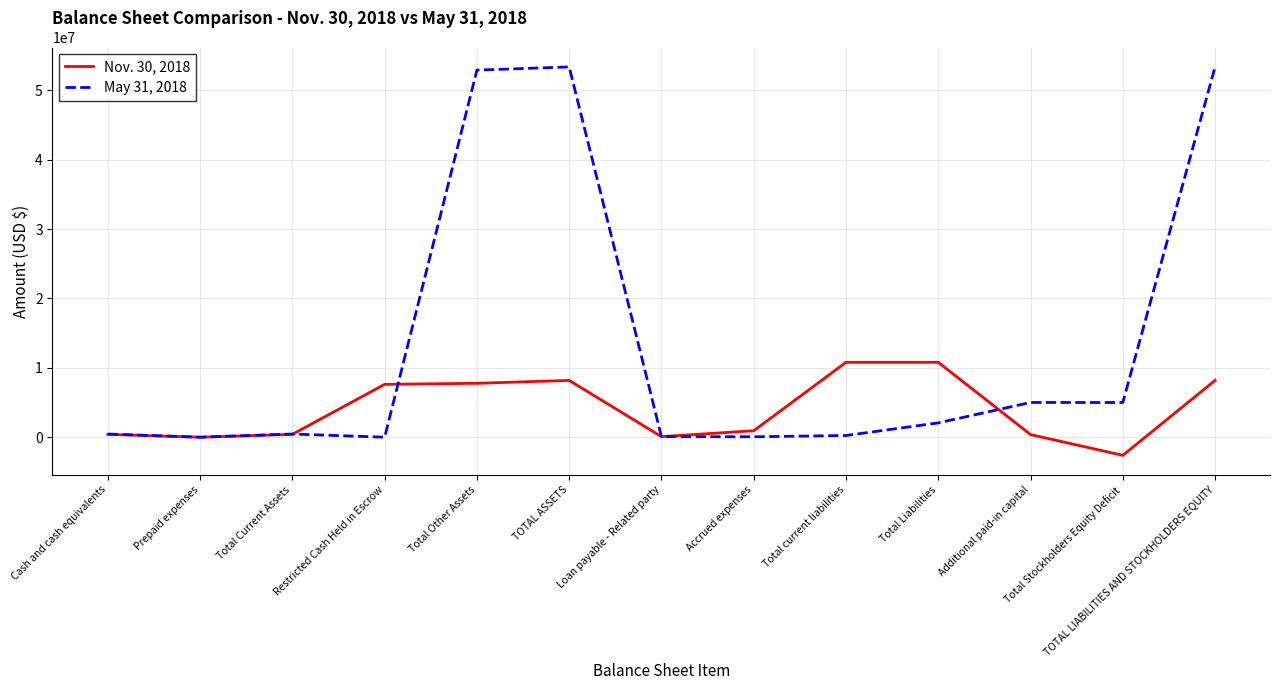

Rank the series at Total Stockholders Equity Deficit from highest to lowest value.

May 31, 2018, Nov. 30, 2018